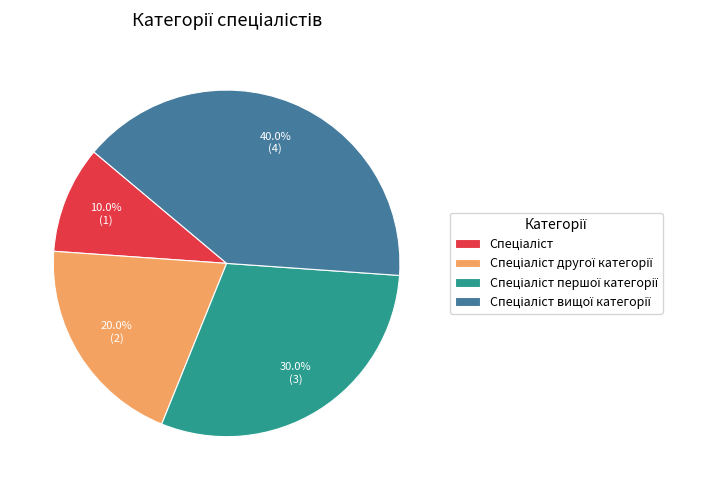

Does any single category account for the majority?

No